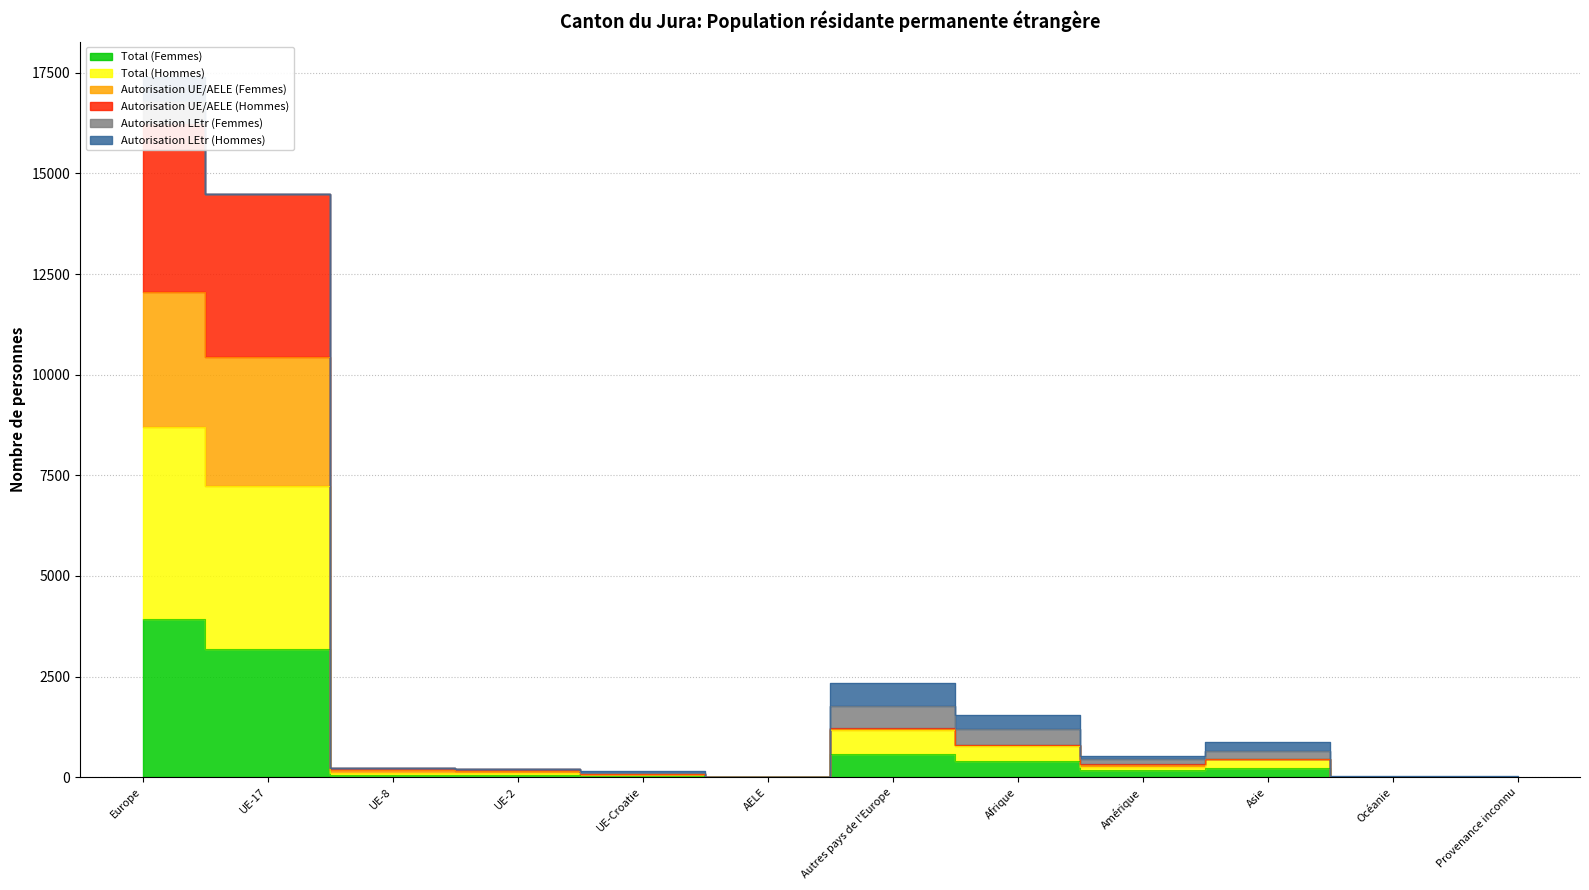

List the labels in order of Total (Femmes) value, largest first.

Europe, UE-17, Autres pays de l'Europe, Afrique, Asie, Amérique, UE-2, UE-8, UE-Croatie, Océanie, Provenance inconnu, AELE